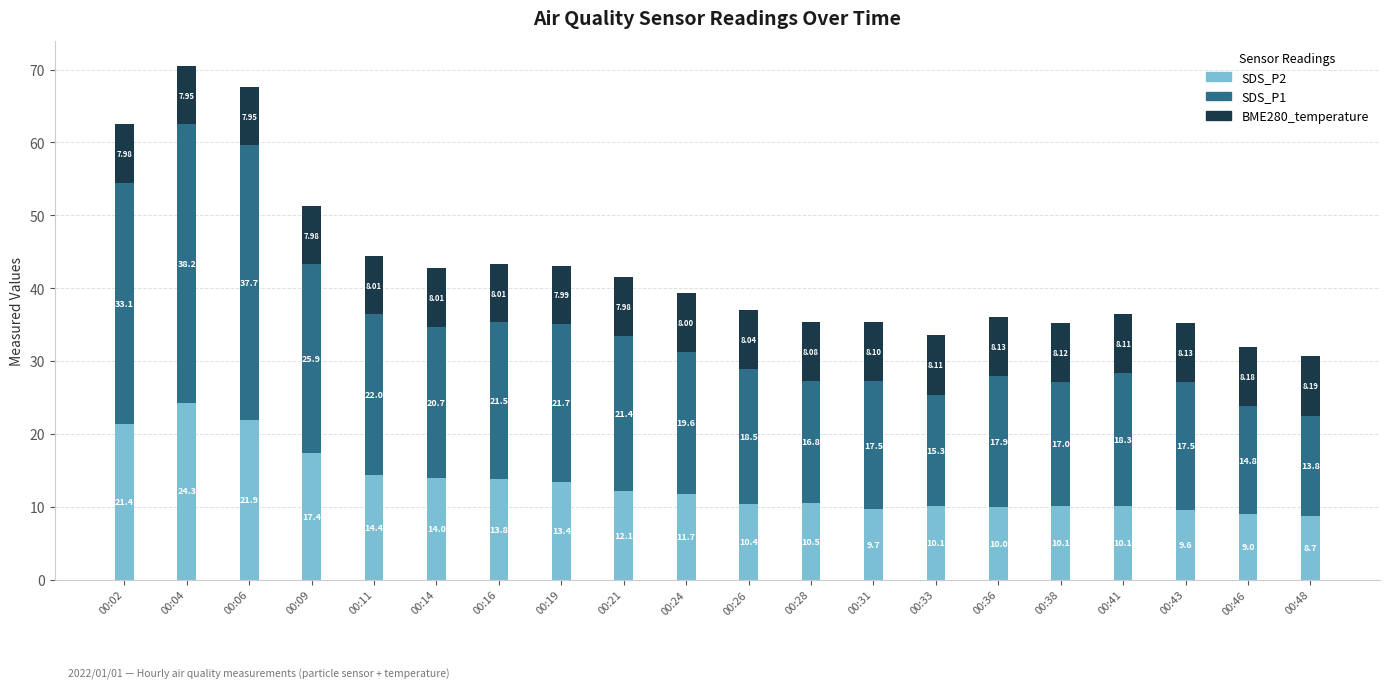

What is the sum of all SDS_P2 values?

262.6